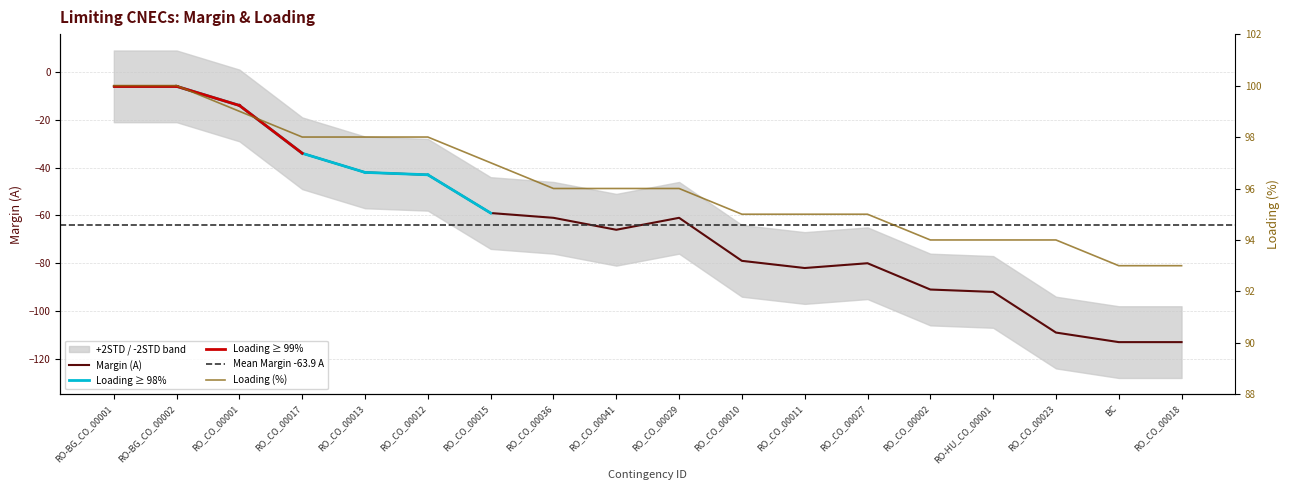

What is the spread (max minus min) of values at RO_CO_00001?

113